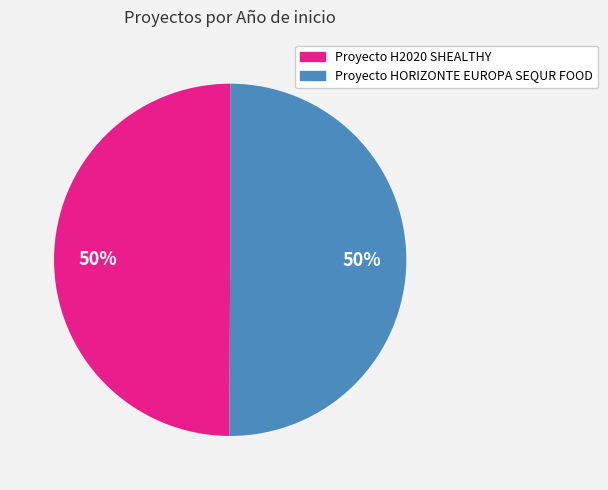

True or false: Proyecto H2020 SHEALTHY accounts for 43% of the total.

False